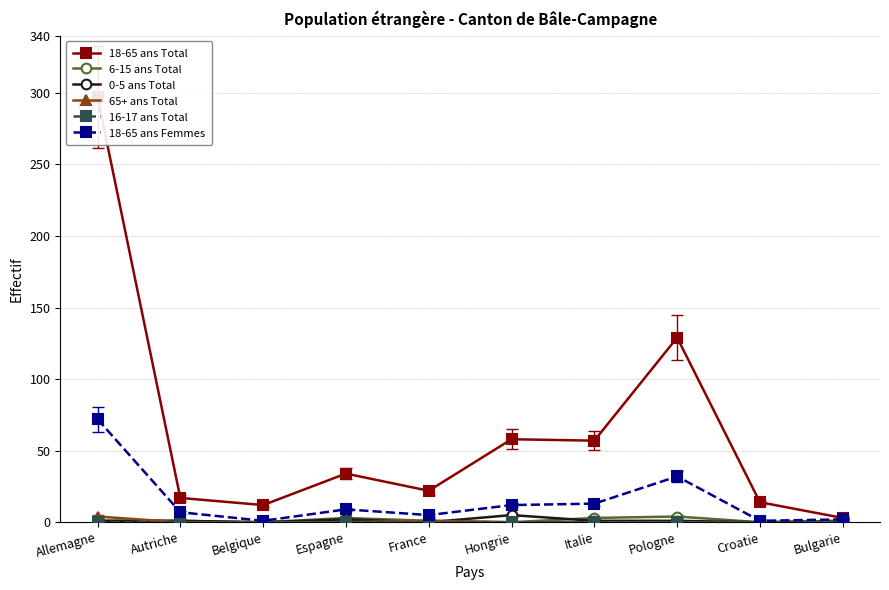

In 18-65 ans Total, how many points are lower than both neighbors (excluding endpoints)?

3